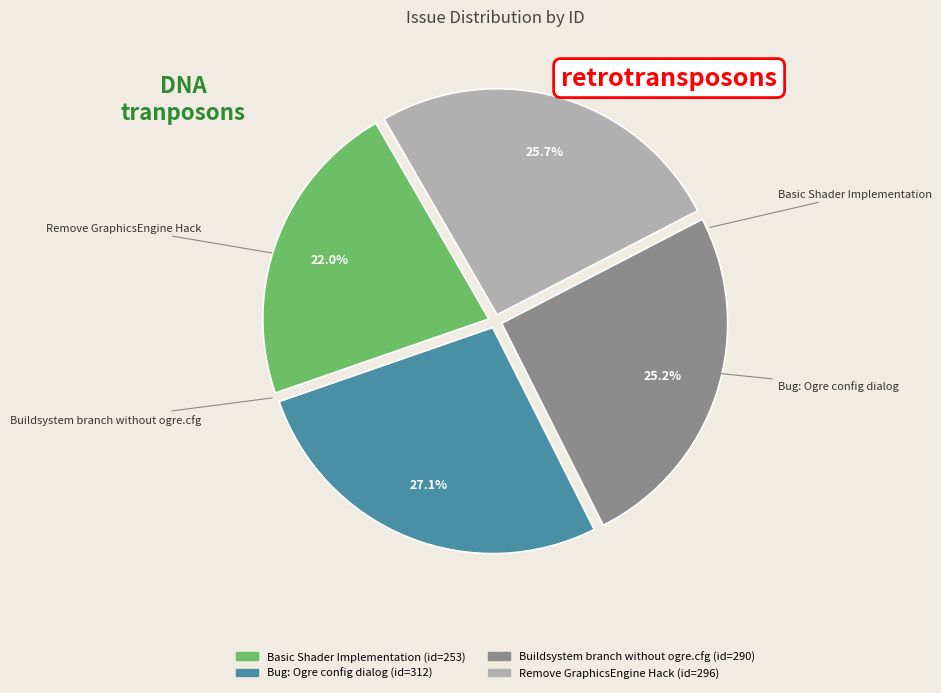

How many segments does this pie chart have?

4